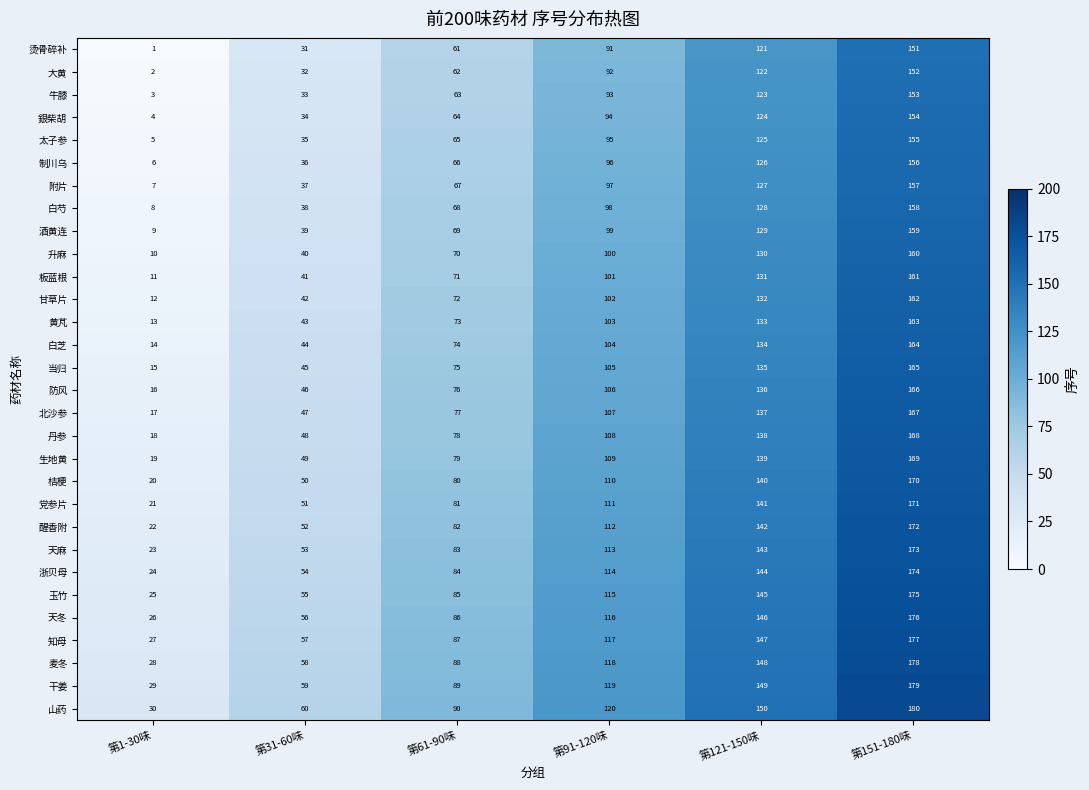

The 山药 series shows 30 at 第1-30味. True or false?

True